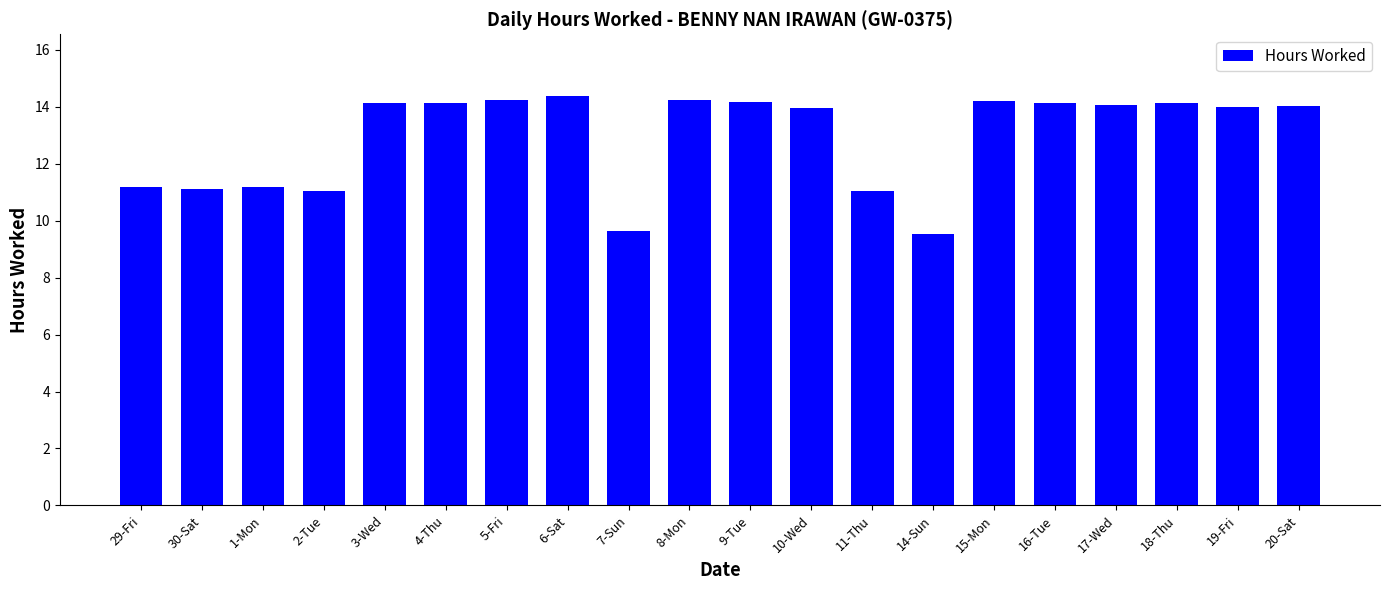

Between 15-Mon and 14-Sun, which is larger?

15-Mon